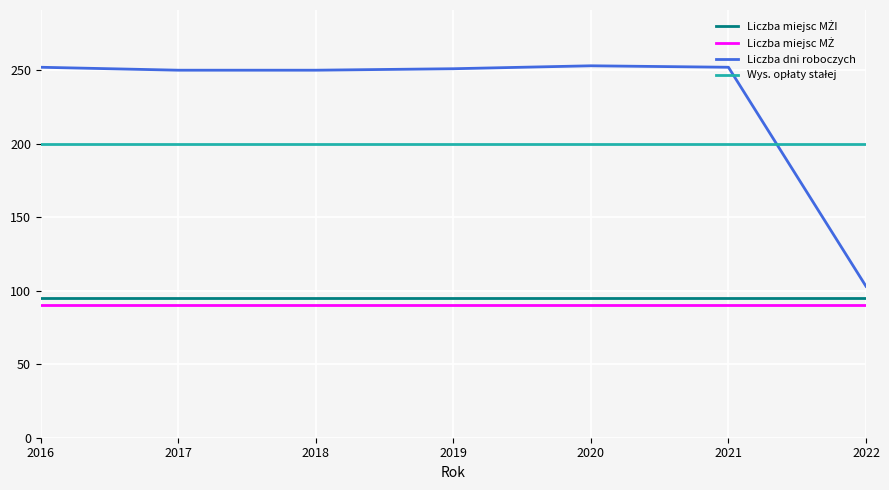

The Liczba dni roboczych series shows 252 at 2016. True or false?

True